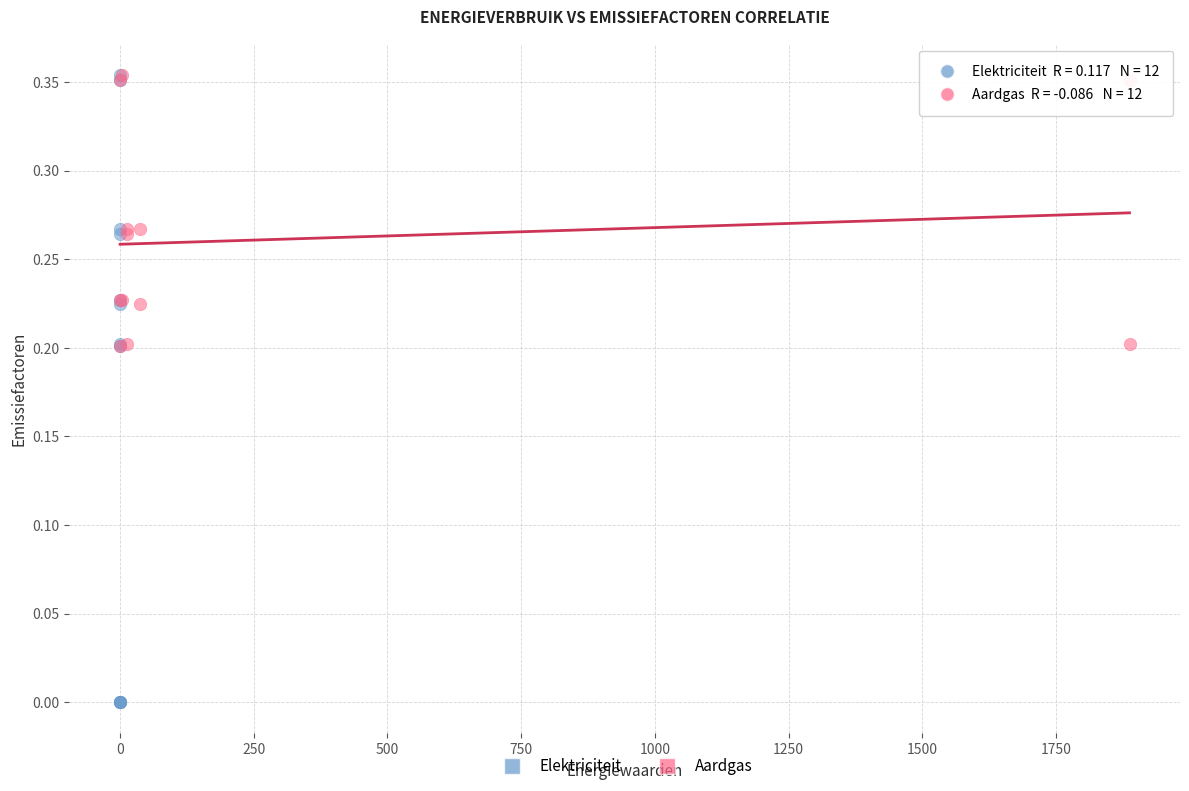

Which series has the widest spread of Y values?

Elektriciteit